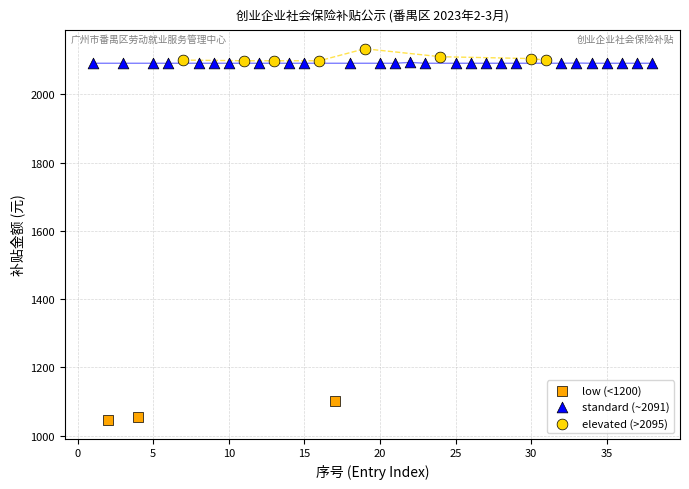

Which series has the largest Y range (max minus min)?

low (<1200)